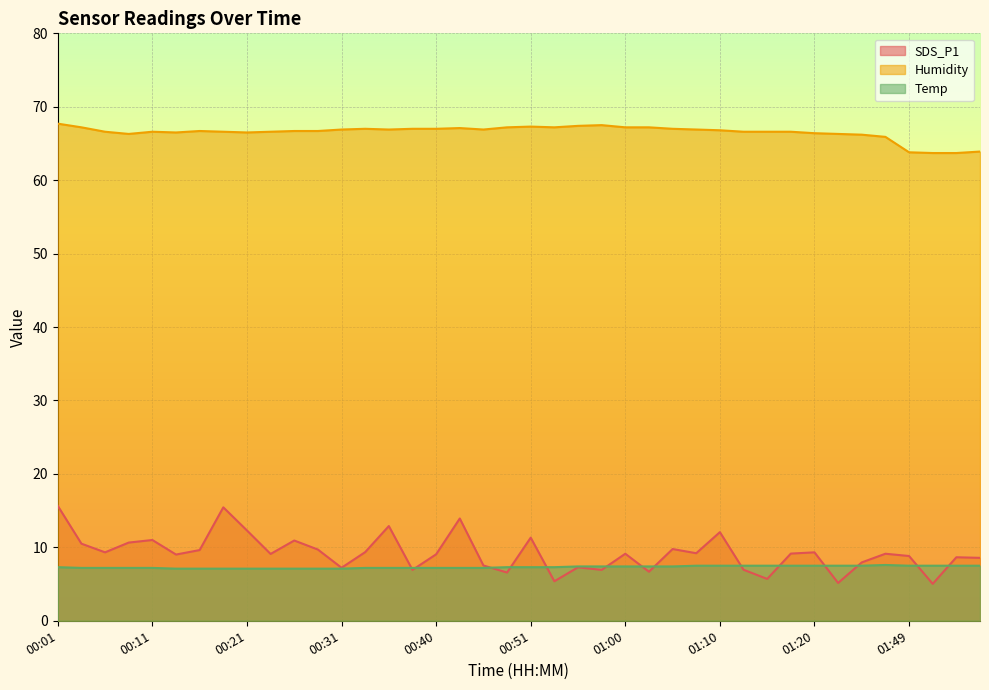

True or false: SDS_P1 and Humidity intersect in this chart.

False